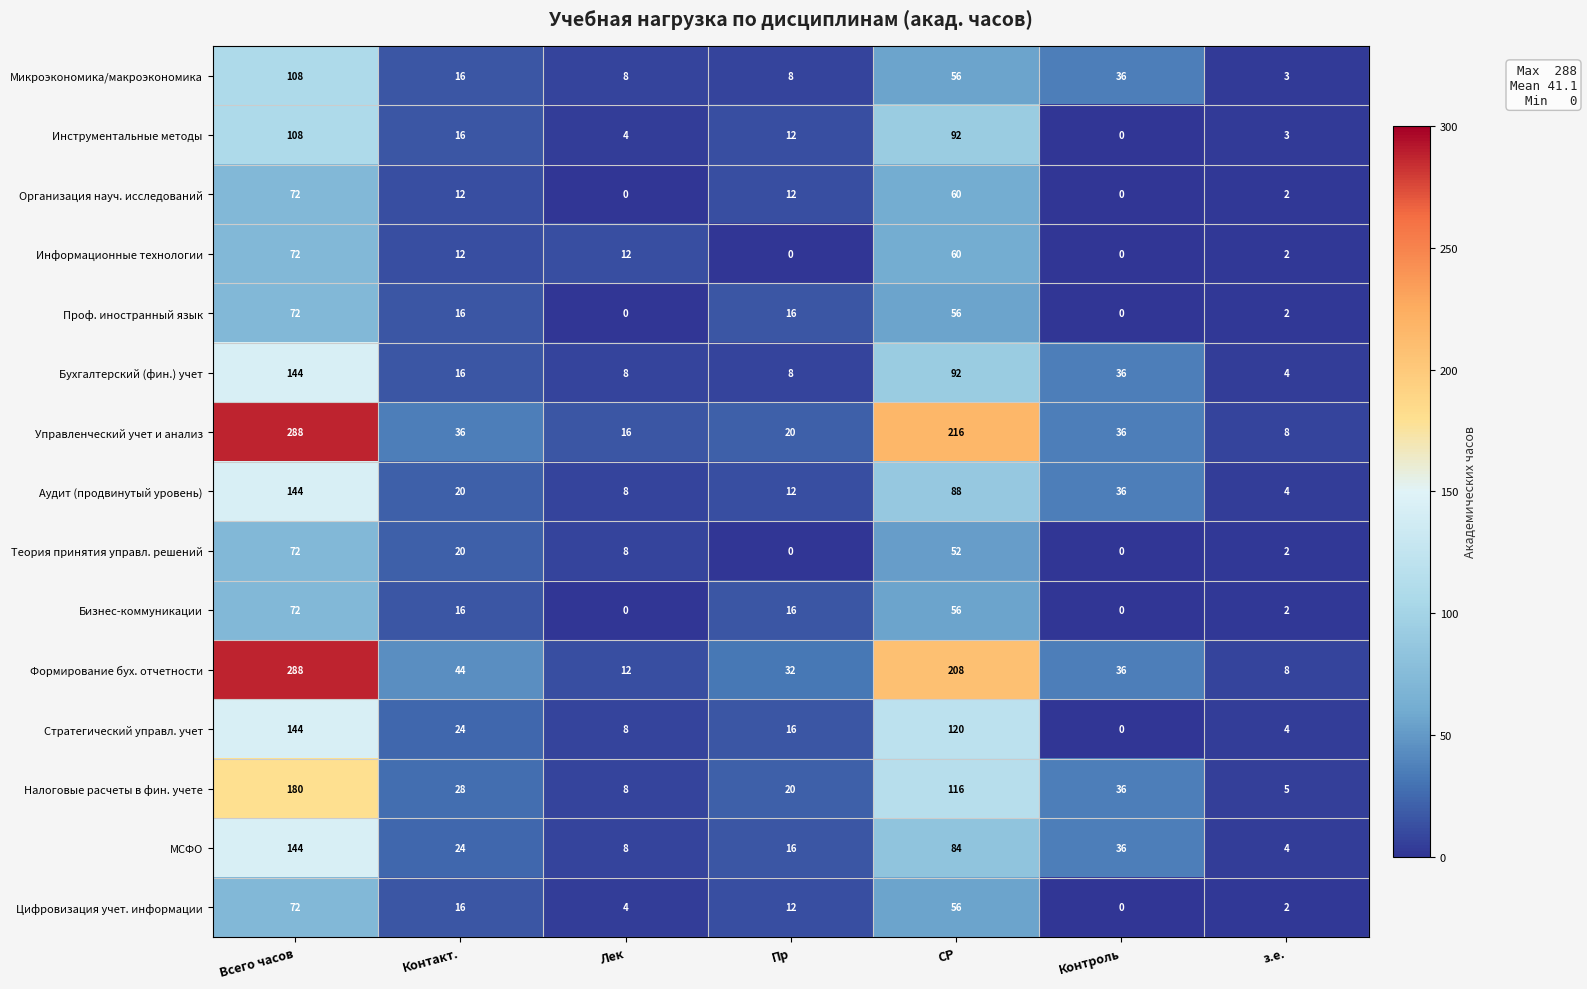

Rank the categories by МСФО value from highest to lowest.

Всего часов, СР, Контроль, Контакт., Пр, Лек, з.е.